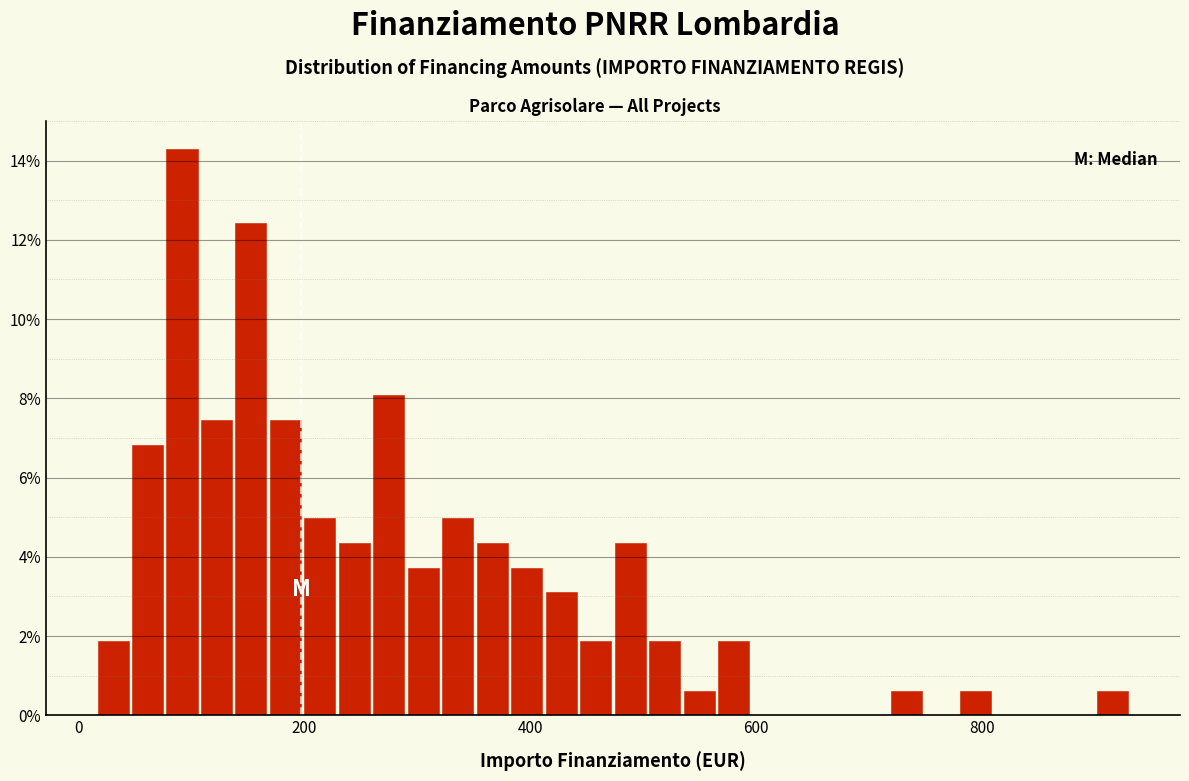

Read against the x-axis, roughly where is the centre of the tallest bar?

100